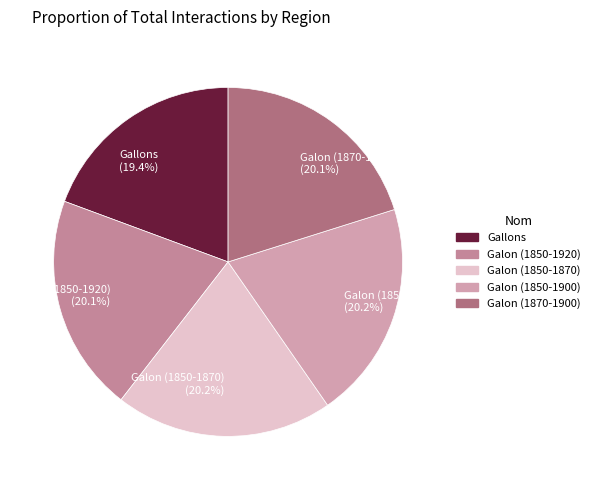

How much of the chart is everything except Galon (1850-1920) (20.1%)?

79.9%